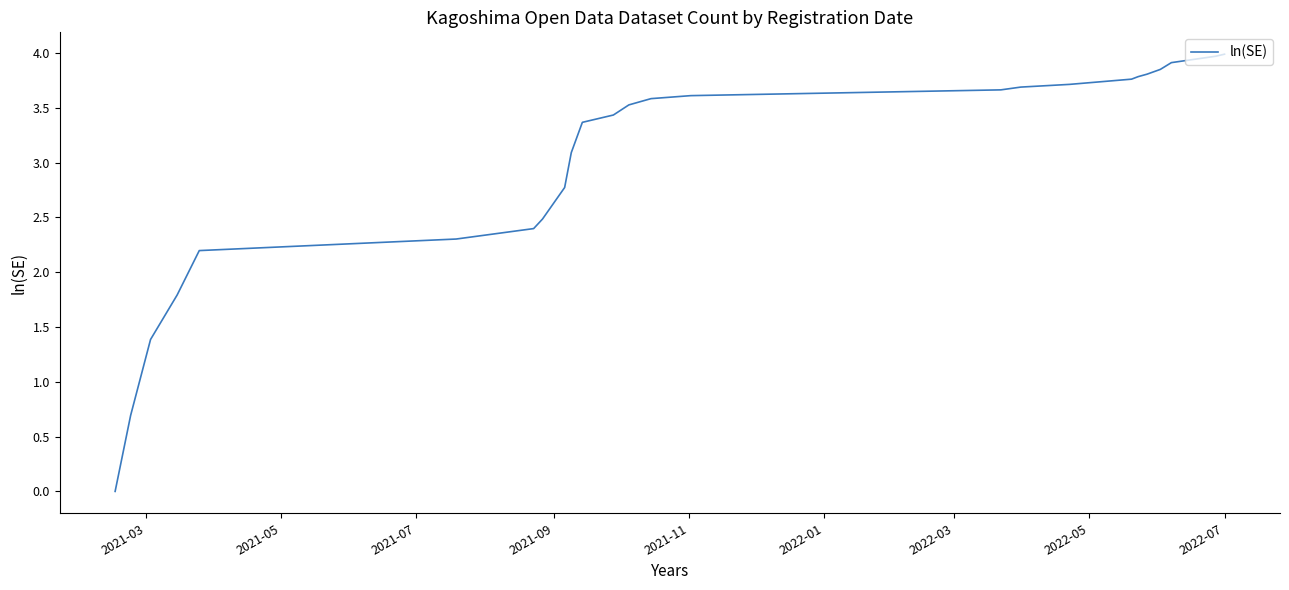

What is the maximum value shown in the chart?

4.0